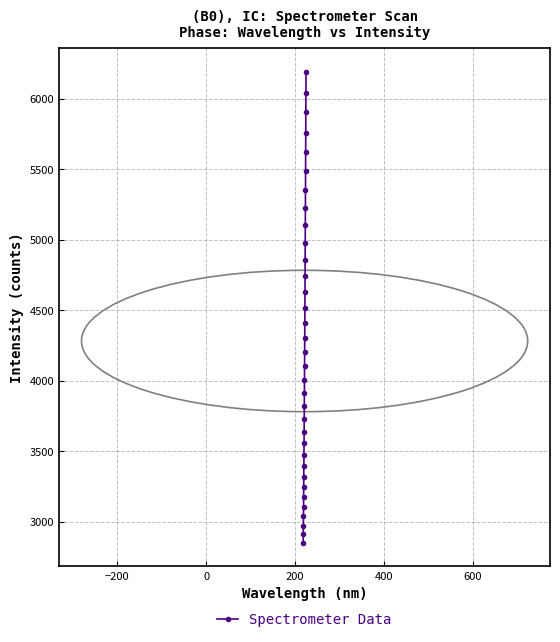

What is the sum of all values?

145562.2